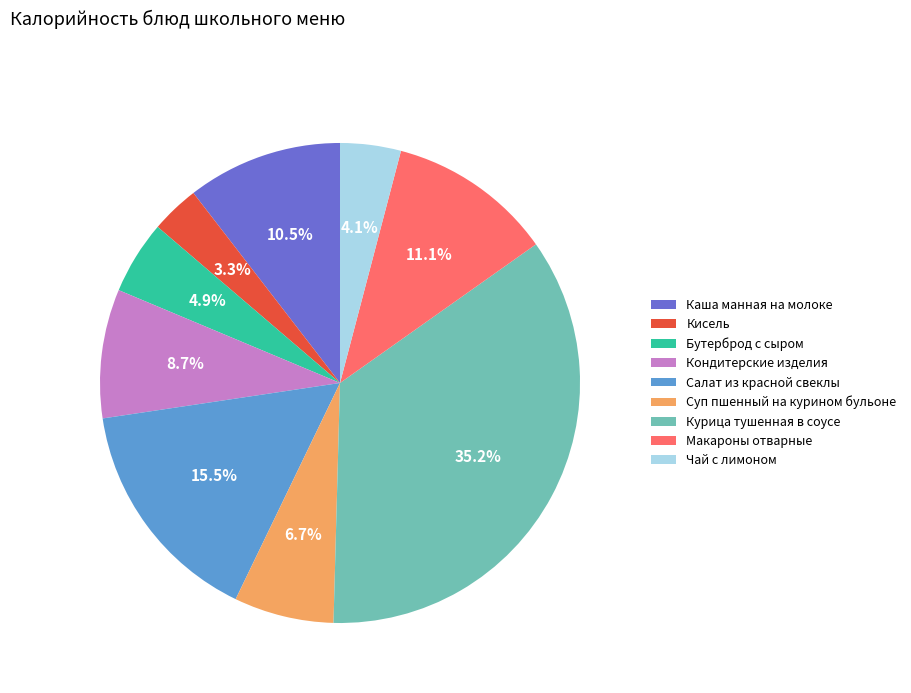

Which has a higher value, Чай с лимоном or Салат из красной свеклы?

Салат из красной свеклы